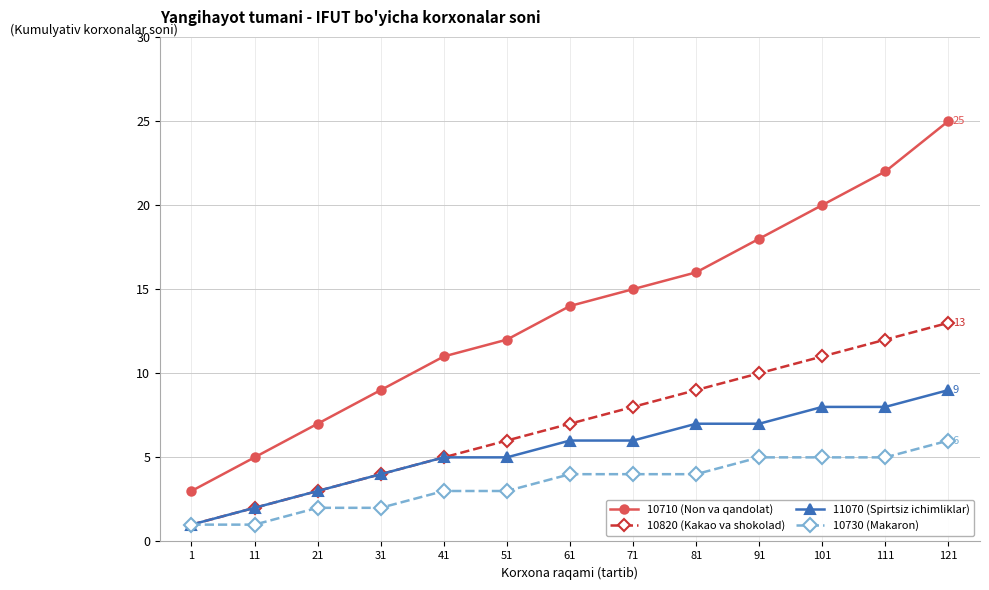

Where is 10820 (Kakao va shokolad) nearest to the value 7?

61